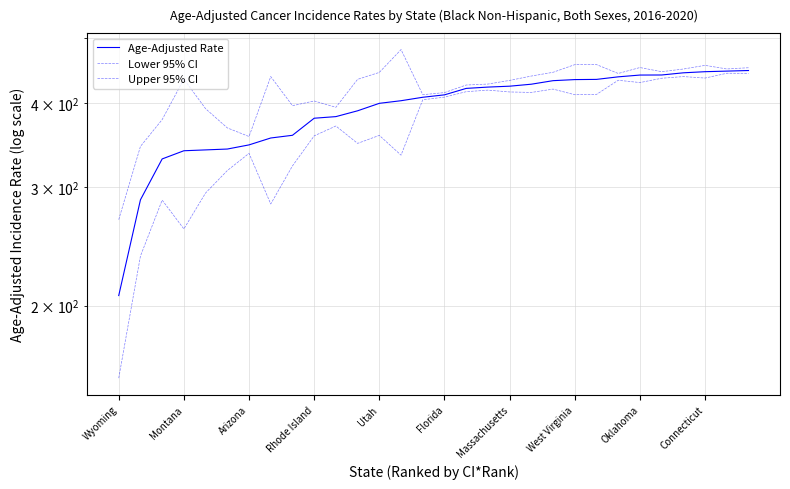

What is the difference between the second highest and second lowest values in the Upper 95% CI series?

111.7